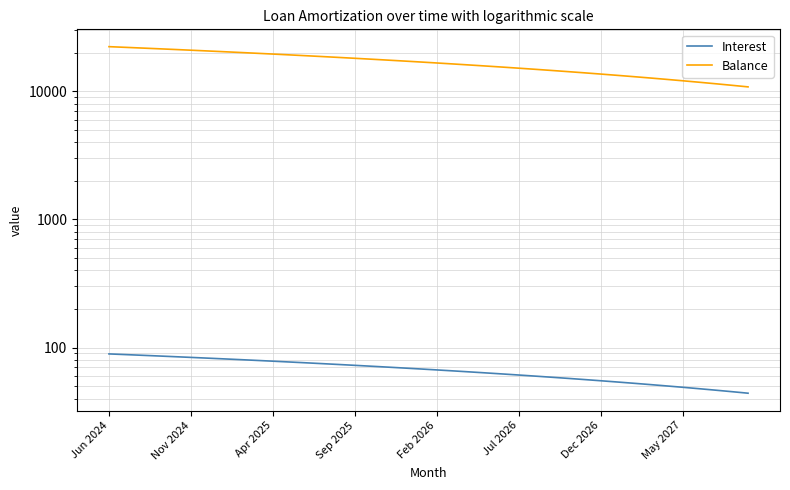

True or false: Interest has more than 1 interior local peaks.

False